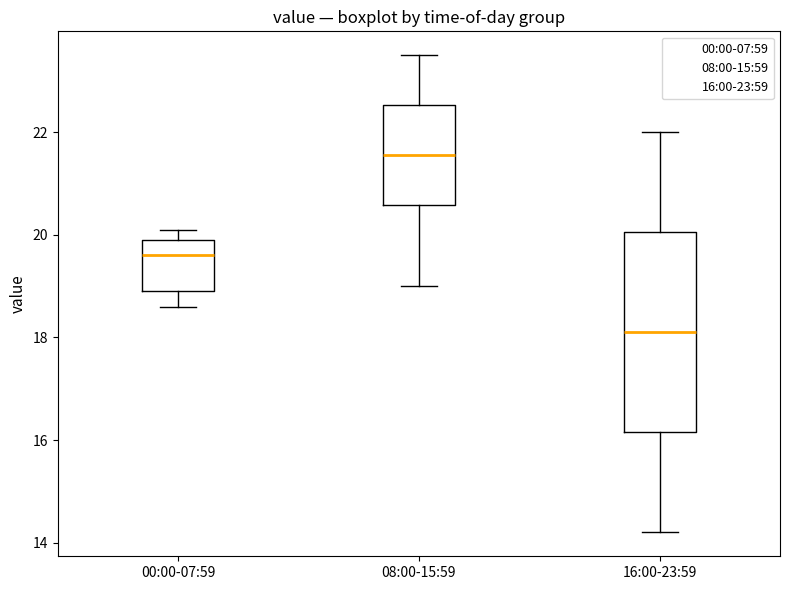

Reading left to right, read every box against the y-axis: the position of its median line, the range the box covers, and the ends of its whiskers. The values are not printed on the chart, so give them approximately, as read against the axis.

00:00-07:59: median 19.6, box 19.0 to 20.0, whiskers 18.6 to 20.2
08:00-15:59: median 21.6, box 20.6 to 22.6, whiskers 19.0 to 23.6
16:00-23:59: median 18.2, box 16.2 to 20.0, whiskers 14.2 to 22.0